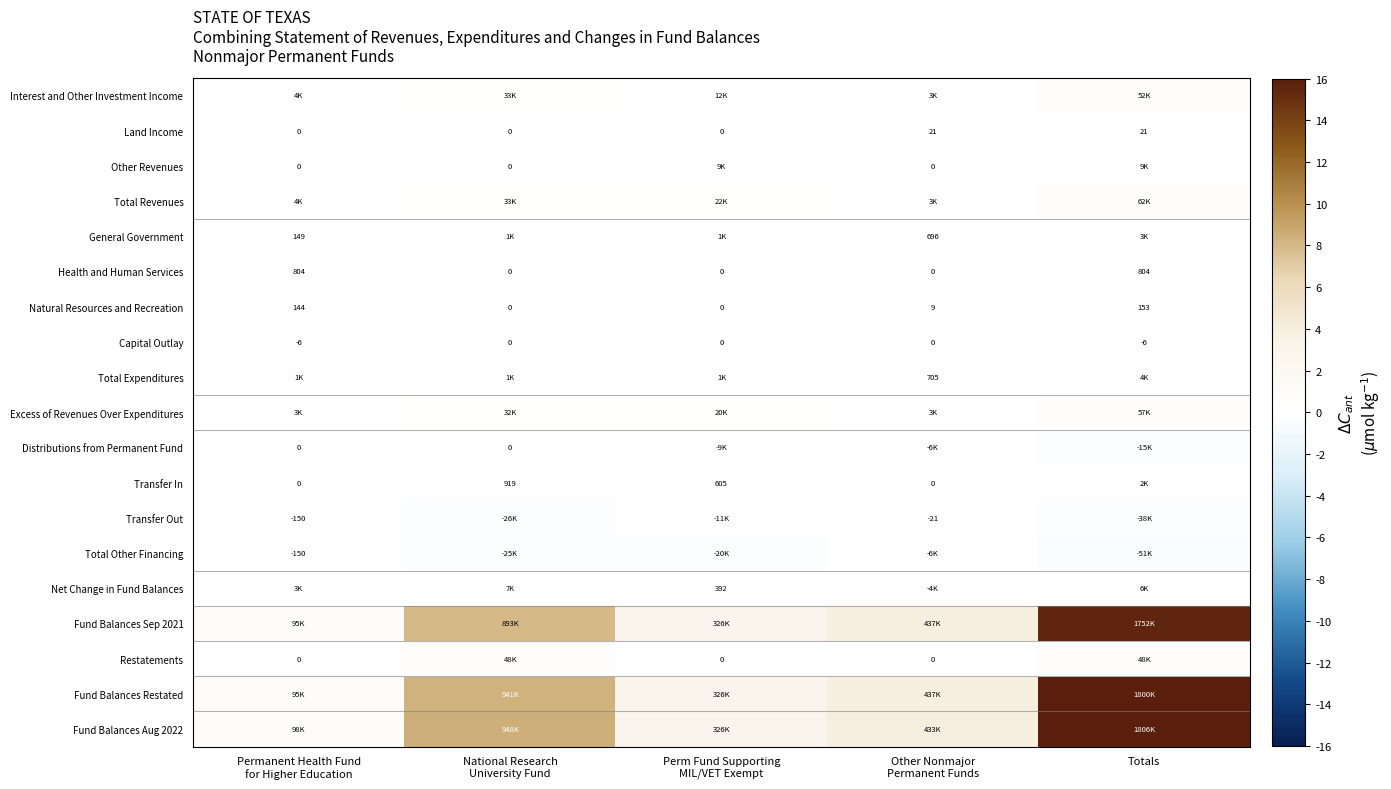

True or false: Health and Human Services has a value of 0.0 at Permanent Health Fund for Higher Education.

True